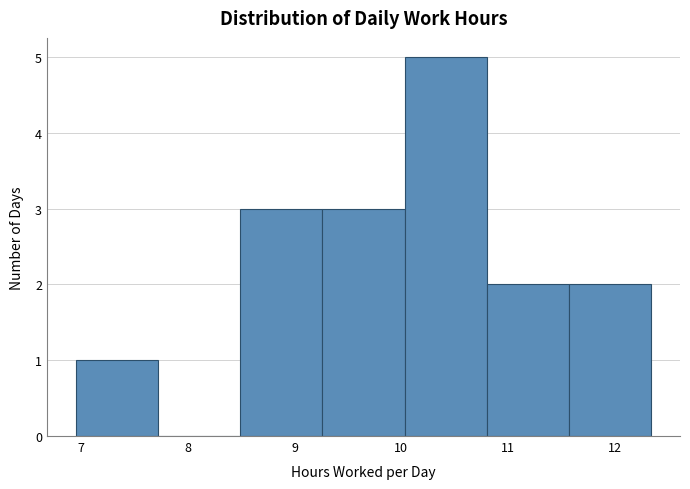

Which range on the x-axis has the tallest bar?

10.03 to 10.80